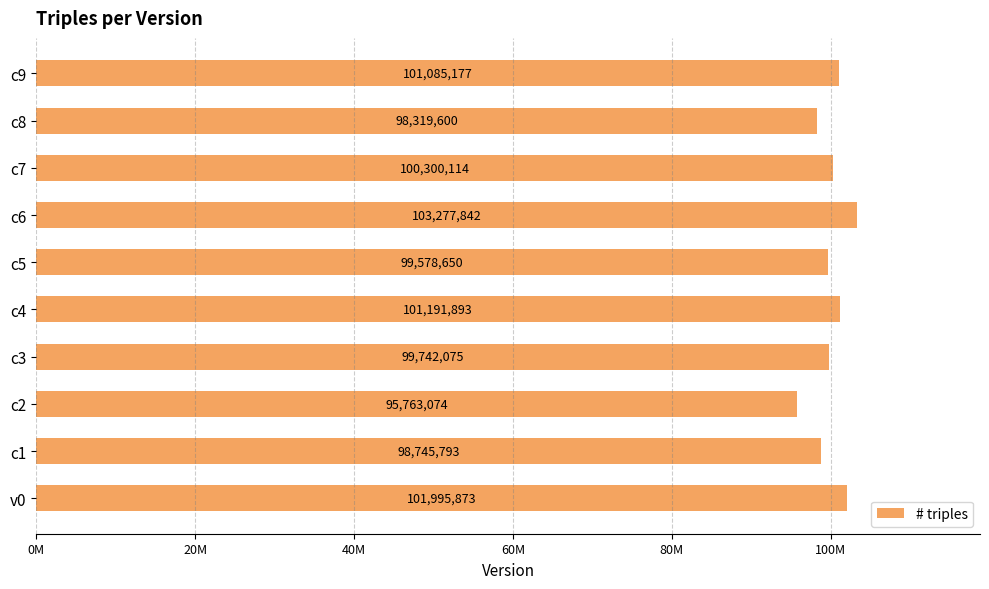

Are the bars horizontal?

Yes